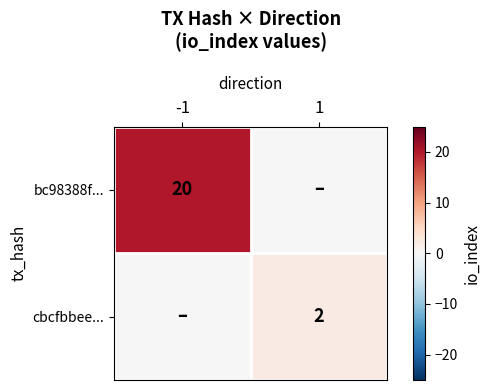

Is the value of bc98388f... at -1 greater than the value of cbcfbbee... at 1?

Yes